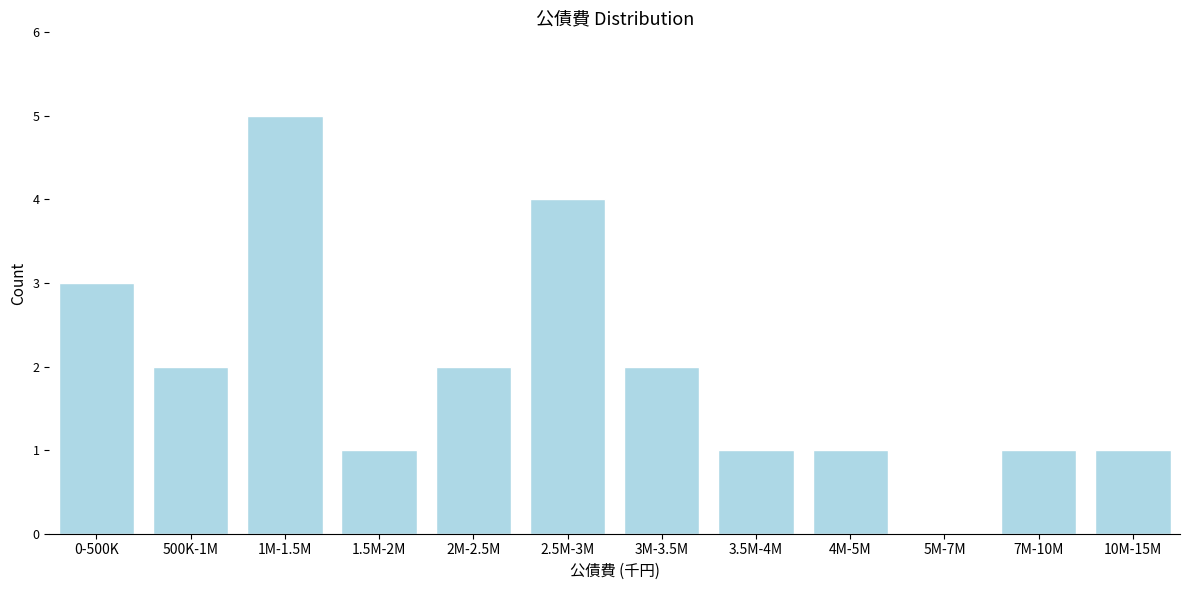

Reading right to left, extract all data points from this chart.

10M-15M=1	7M-10M=1	5M-7M=0	4M-5M=1	3.5M-4M=1	3M-3.5M=2	2.5M-3M=4	2M-2.5M=2	1.5M-2M=1	1M-1.5M=5	500K-1M=2	0-500K=3